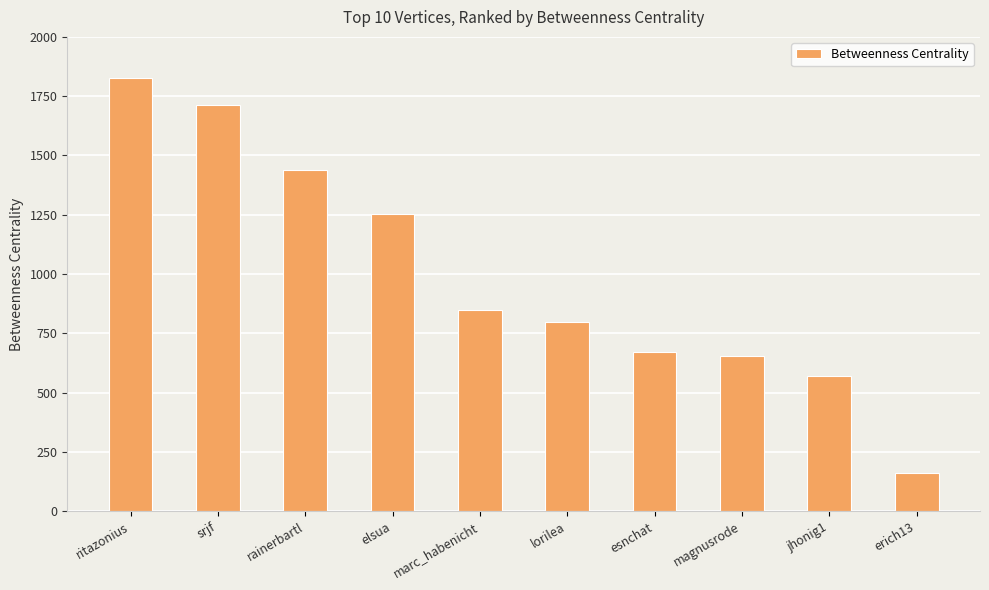

At which category does the chart reach its minimum across all series?

erich13